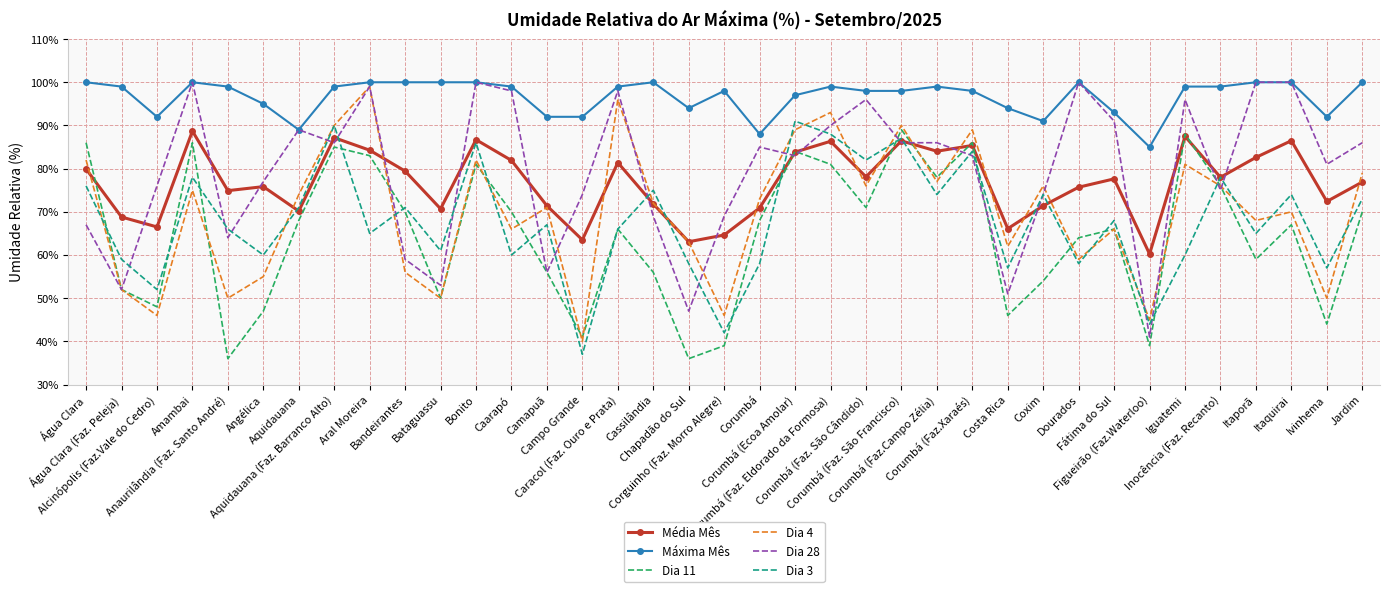

What is the sum of the Máxima Mês values at Corumbá (Ecoa Amolar) and Itaporã?

197.0